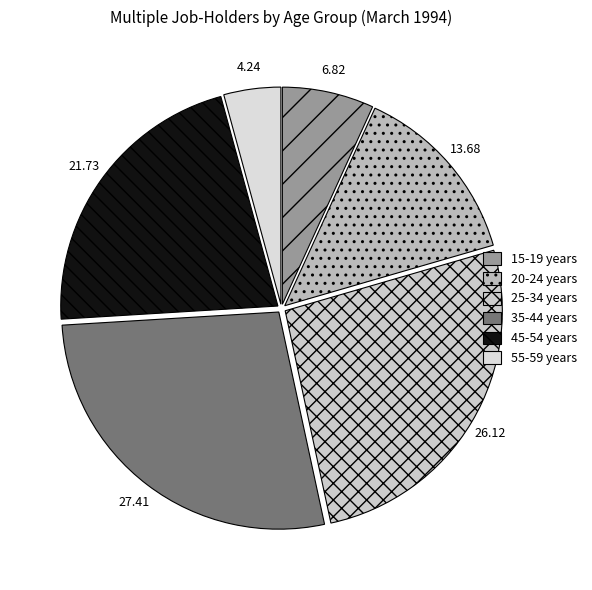

Is it true that 35-44 years is 27% of the pie?

True